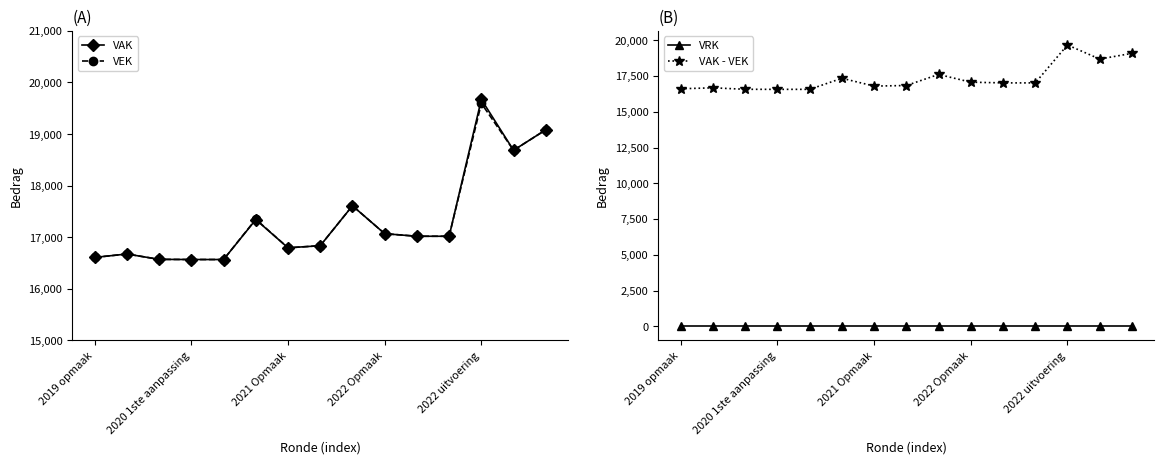

Which series has the largest range (max minus min)?

VAK